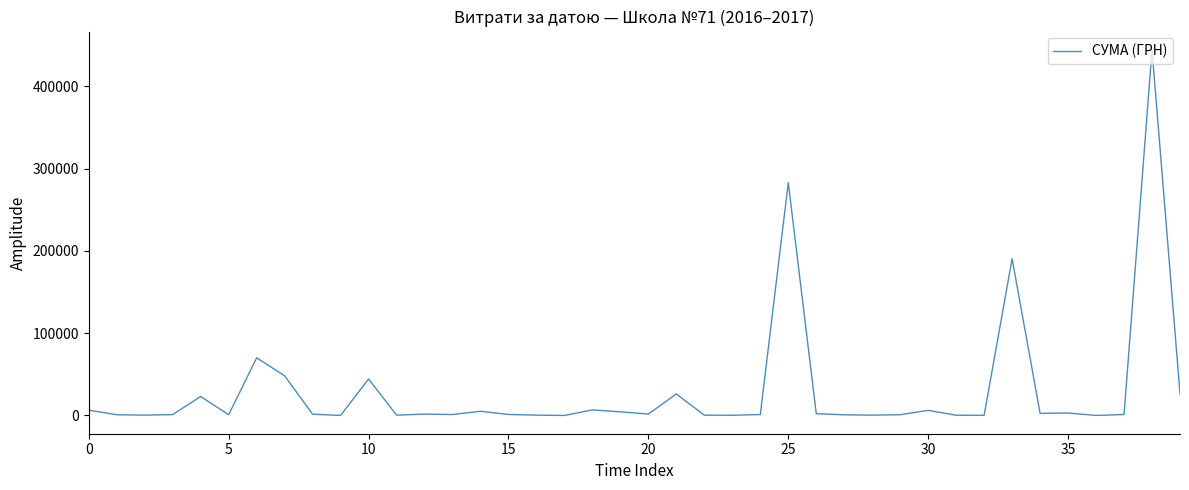

What is the maximum value shown in the chart?

444504.1